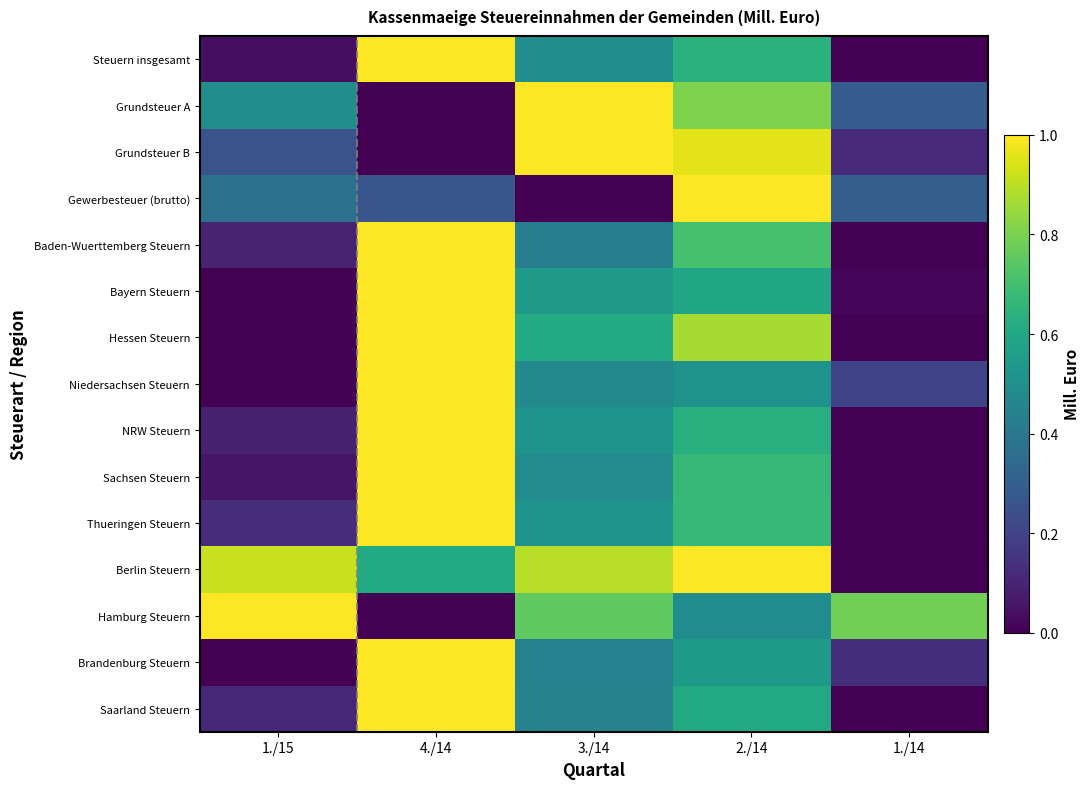

At how many categories does at least one series exceed 0?

5